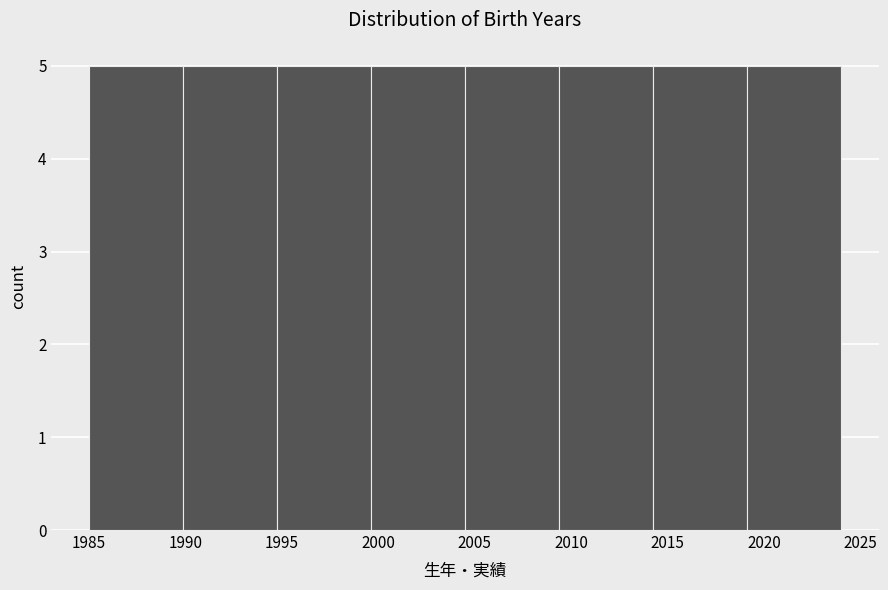

Reading left to right, transcribe this chart: for each bar, give the range it covers on the x-axis and its height. Neither the bar edges nor the heights are printed on the chart, so give them approximately, as read against the axes.

1985.0 to 1990.0: 5
1990.0 to 1995.0: 5
1995.0 to 1999.5: 5
1999.5 to 2004.5: 5
2004.5 to 2009.5: 5
2009.5 to 2014.5: 5
2014.5 to 2019.0: 5
2019.0 to 2024.0: 5